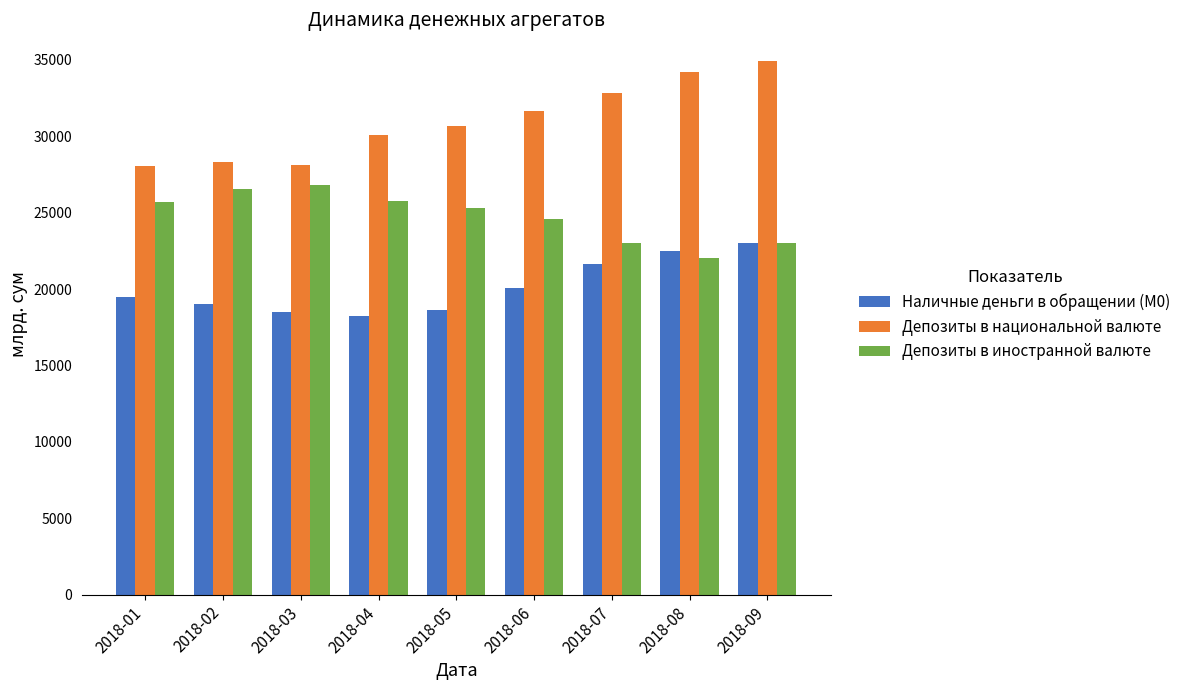

What is the lowest value of the Наличные деньги в обращении (М0) series?

18230.0